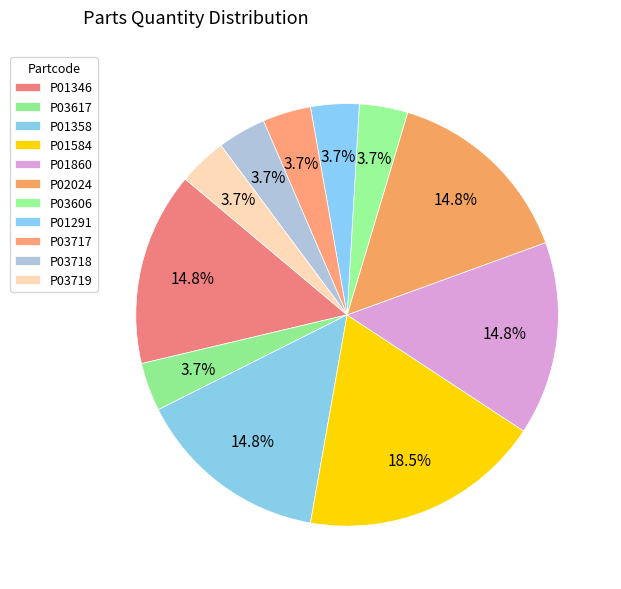

To the nearest percent, what is the combined percentage of P01584 and P02024?

33%